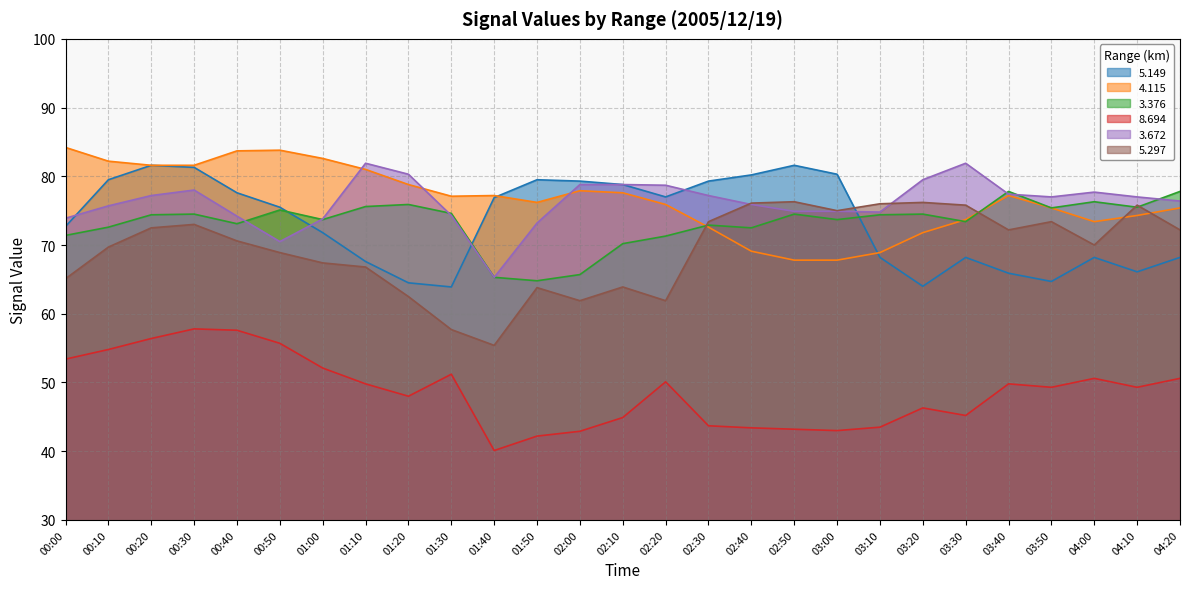

At which category does   3.672 reach its first local valley?

00:50